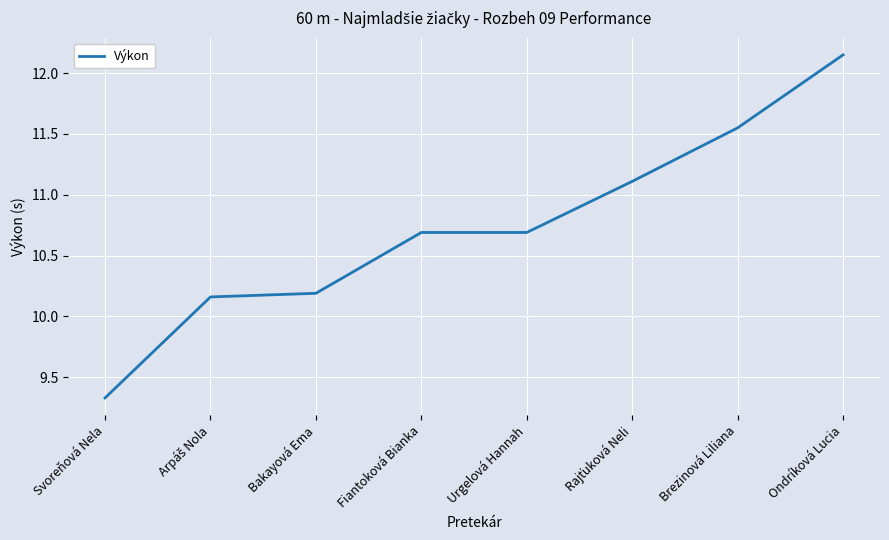

At which category does the chart reach its minimum across all series?

Svoreňová Nela